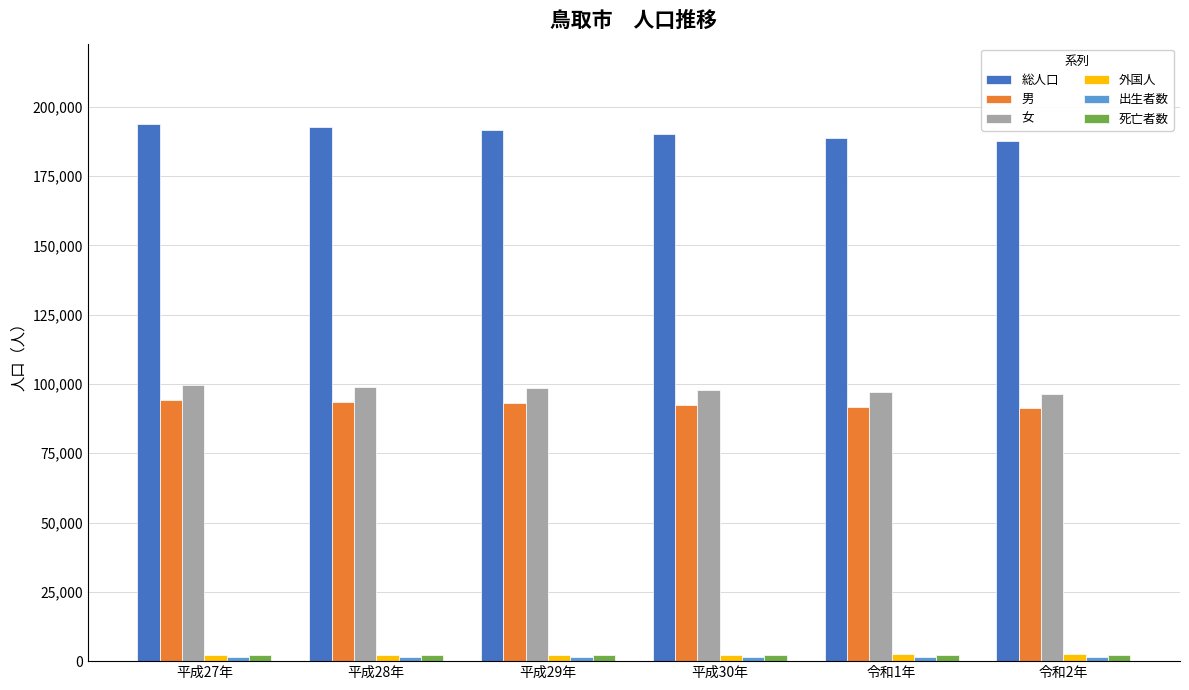

True or false: 男 has a value of 91774 at 令和1年.

True